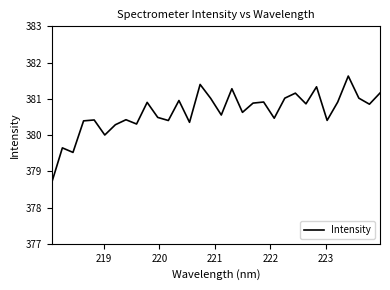

What is the smallest value displayed?

378.7